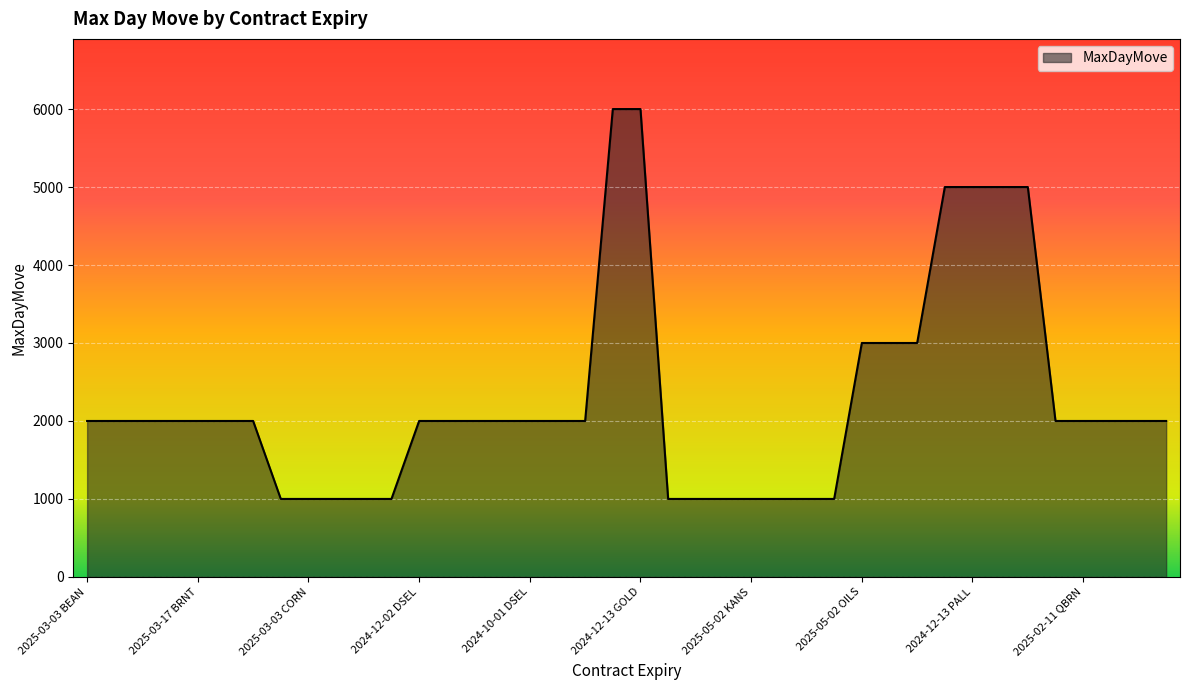

What is the difference between the maximum and minimum values?

5000